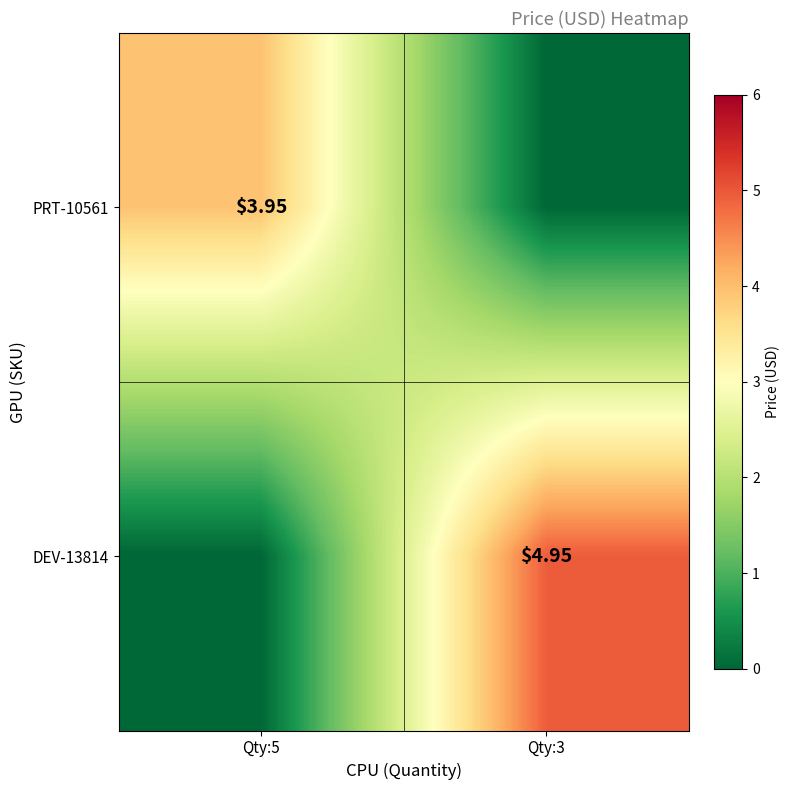

Is the value of DEV-13814 at Qty:3 greater than the value of PRT-10561 at Qty:5?

Yes